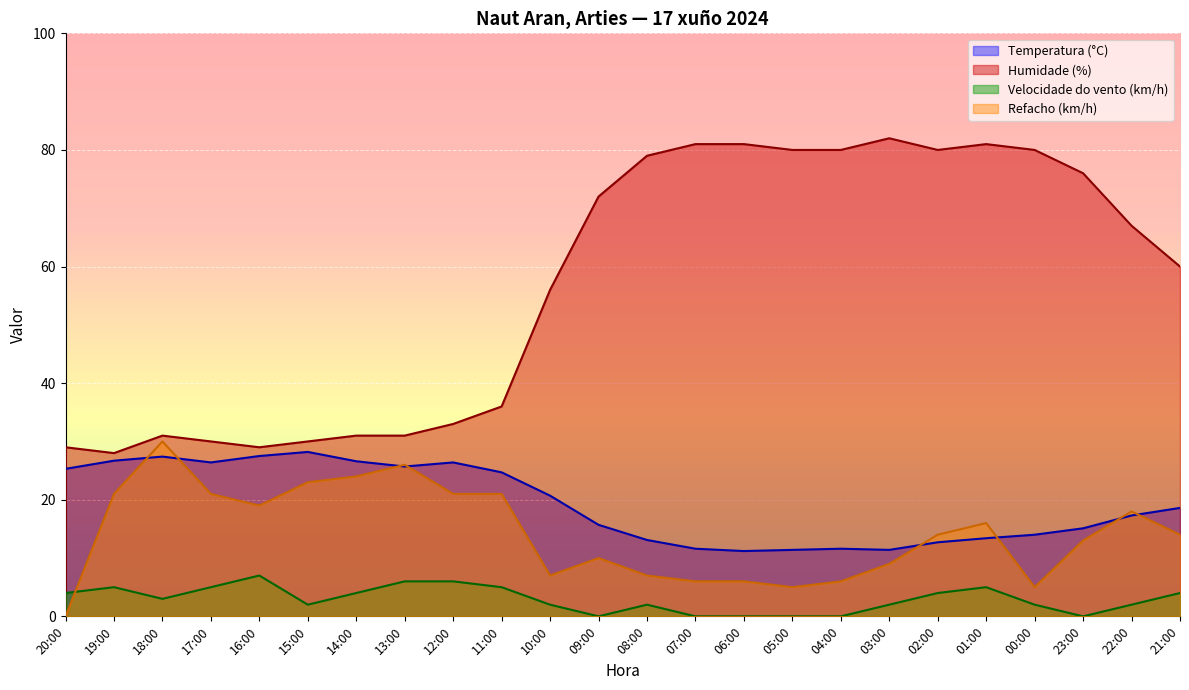

Is it true that Refacho (km/h) equals 17.3 at 09:00?

False